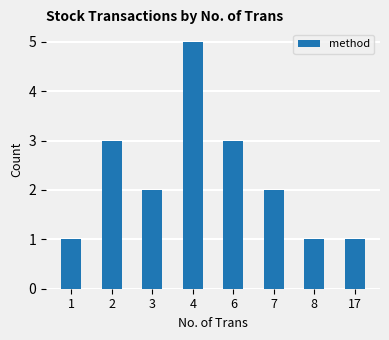

The chart shows a value of 3 at 2. True or false?

True